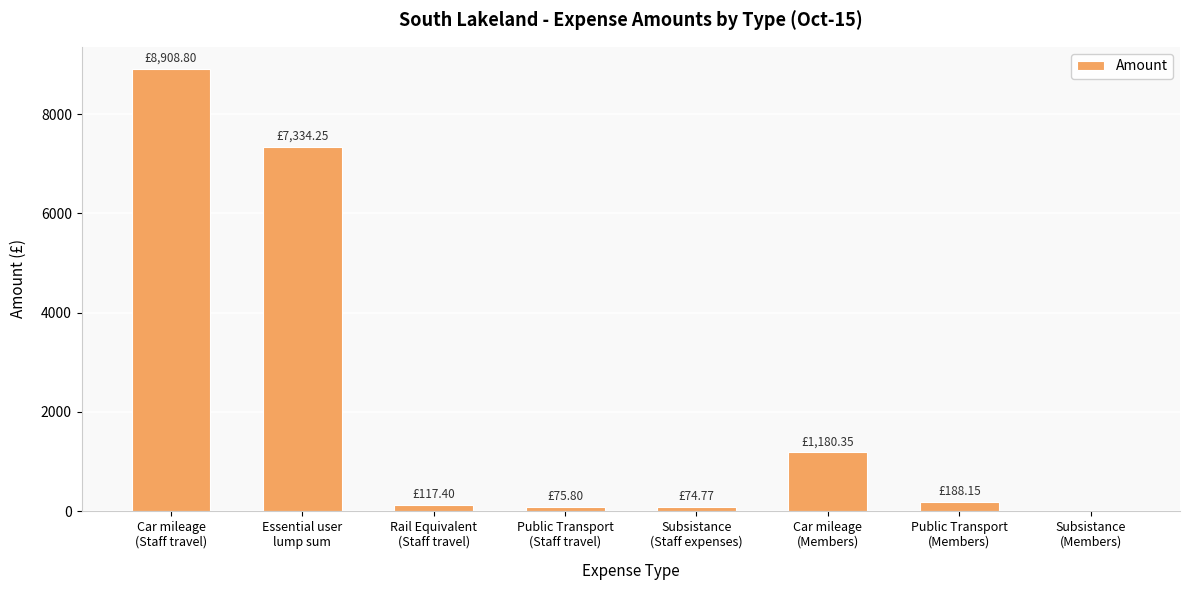

What is the sum of all values?

17879.5